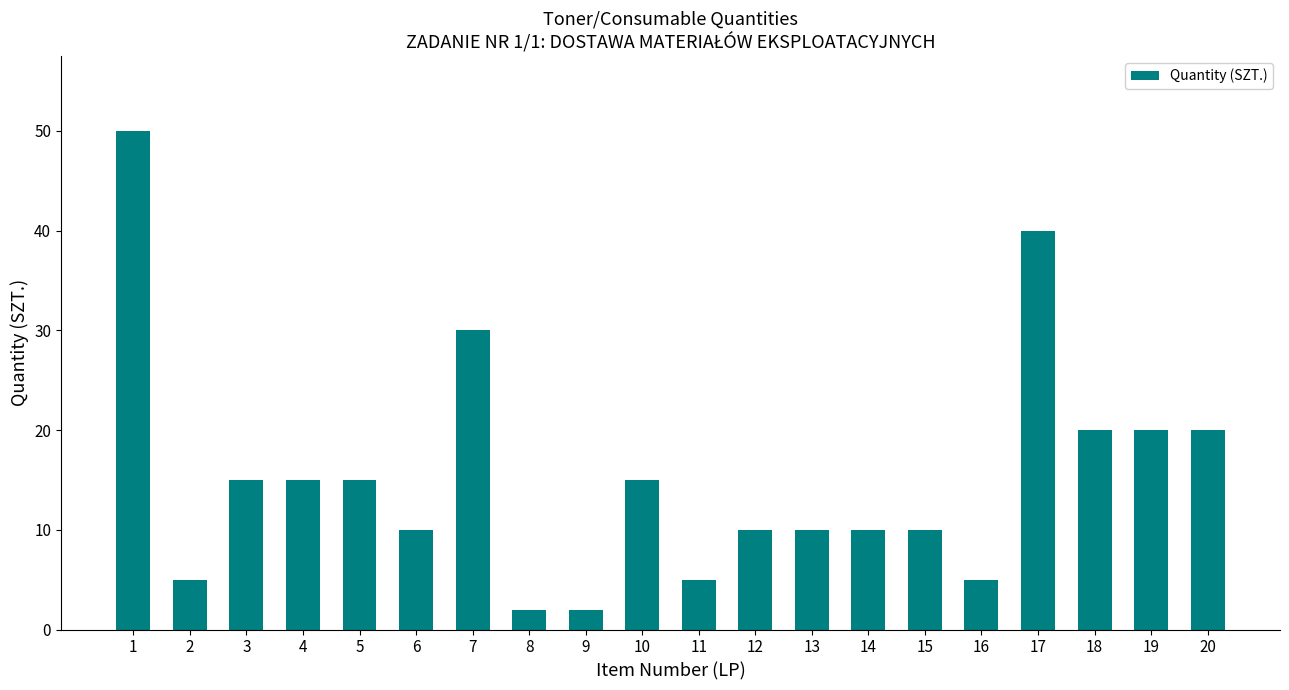

What is the sum of the values at 15 and 10?

25